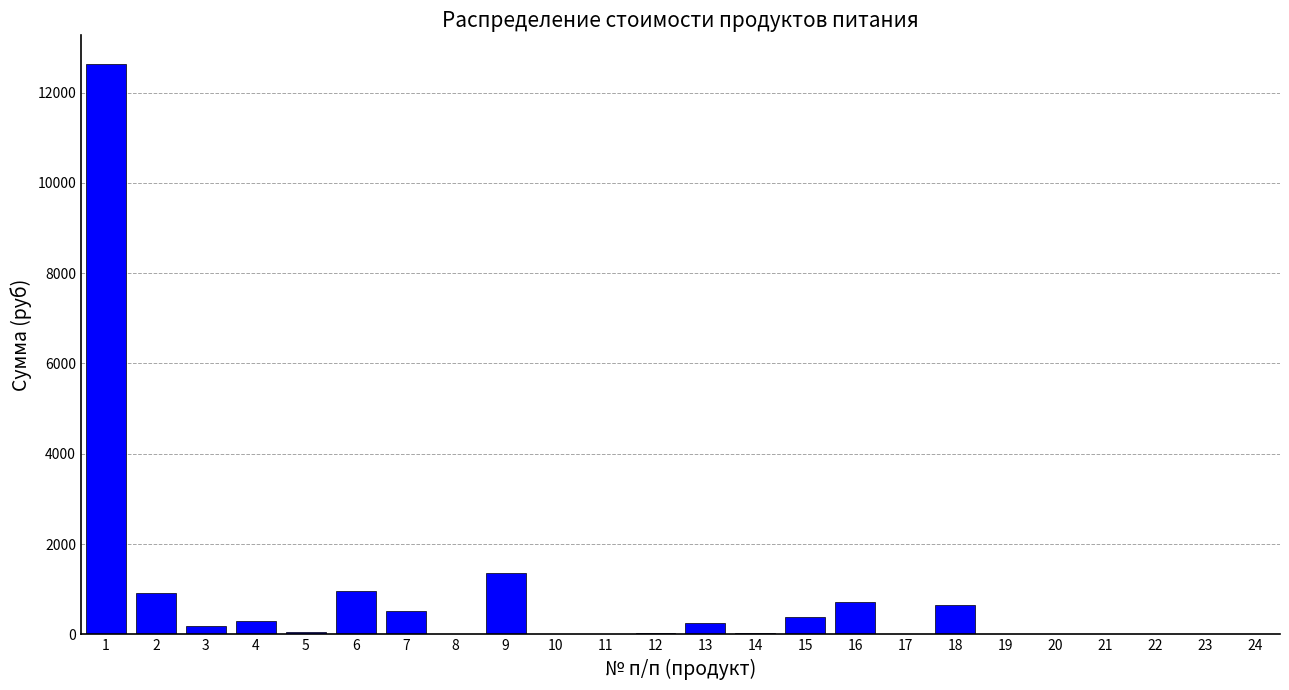

Is it true that the value at 18 is 1105.7?

False